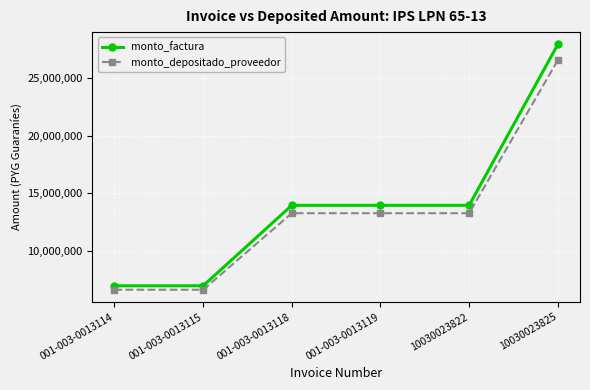

What is the sum of the monto_factura values at 10030023825 and 001-003-0013119?

41850000